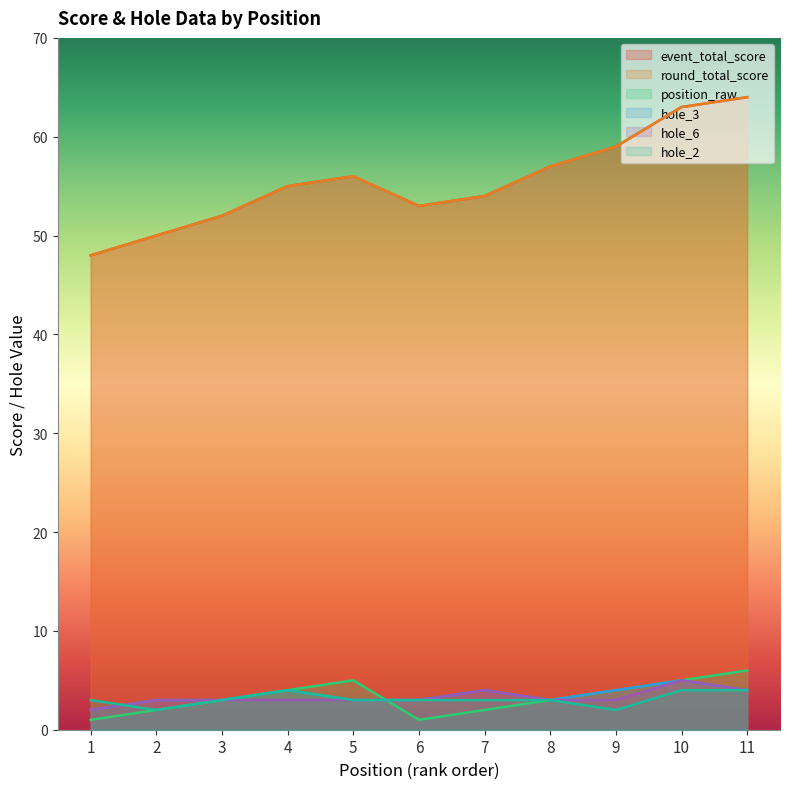

Is it true that hole_3 equals 3 at 3?

True